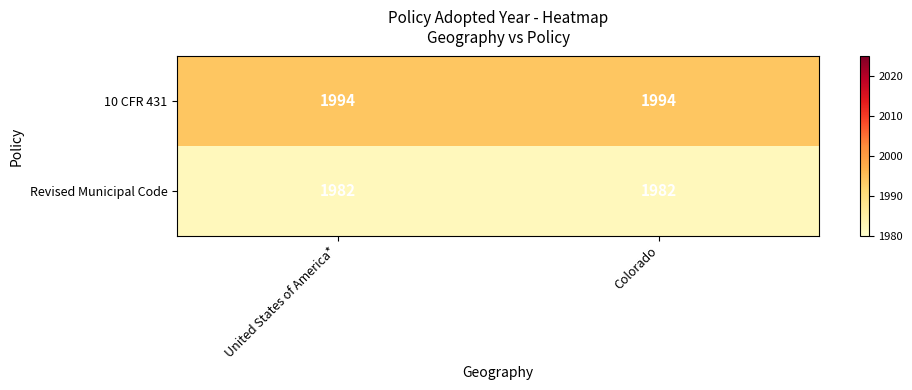

What is the spread (max minus min) of values at United States of America*?

12